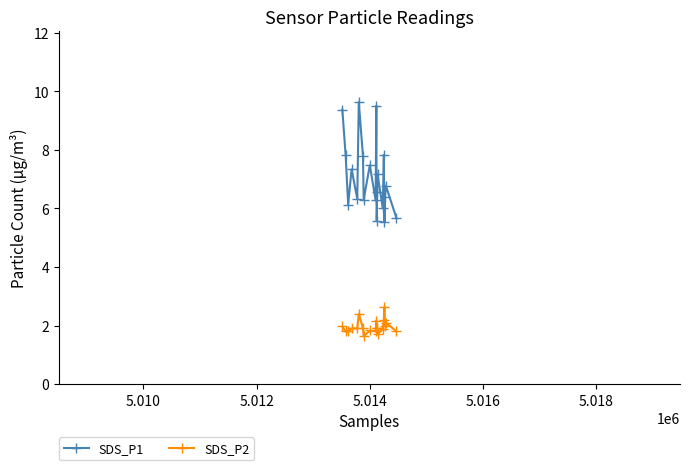

Count the number of data series in this chart.

2